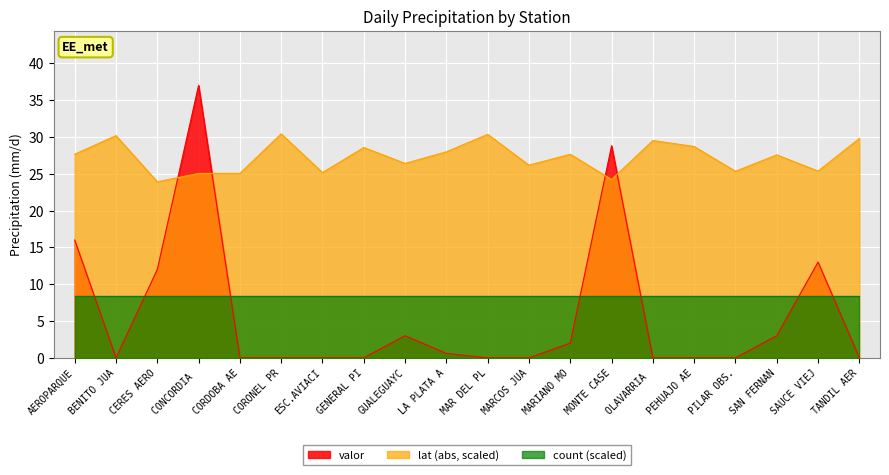

The value of valor at CERES AERO is 12.0. True or false?

True